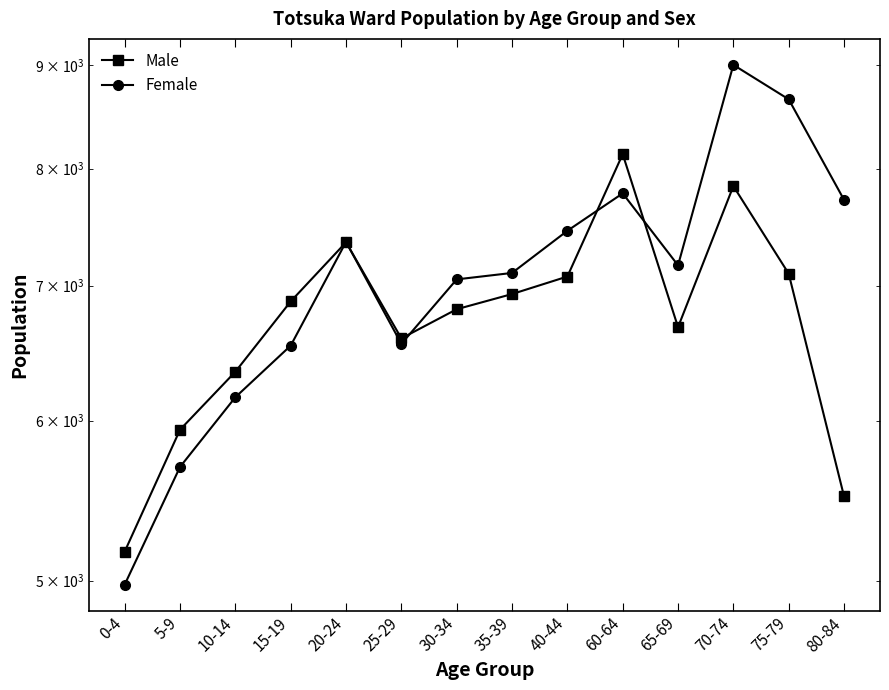

At which label is Male closest to 6650?

65-69